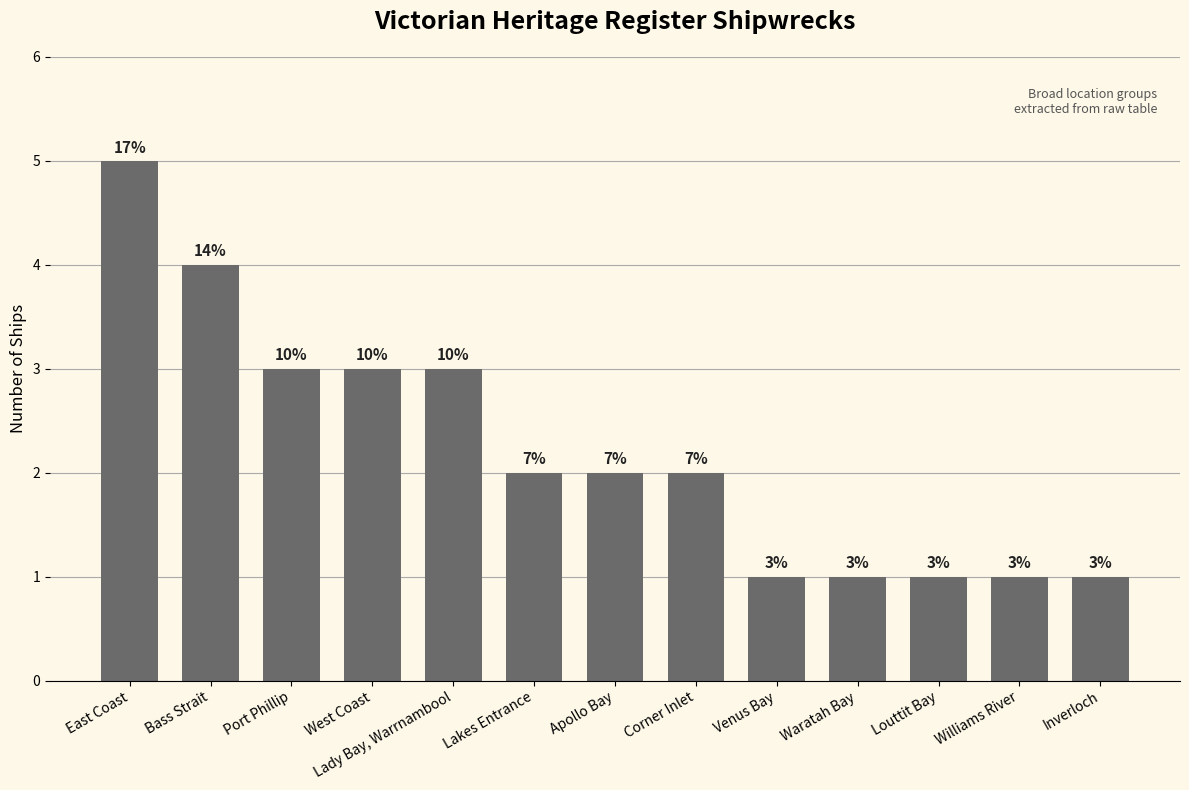

How many bars are there in total?

13